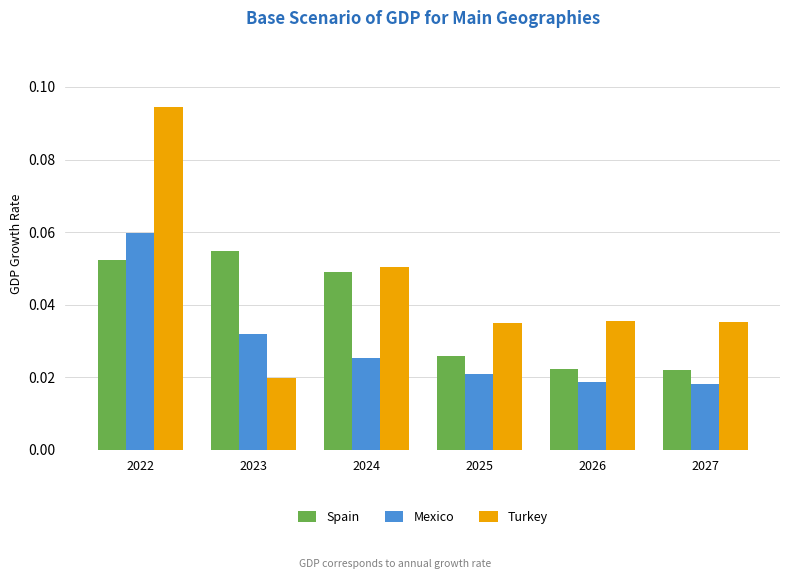

List the series in order of their peak value, lowest first.

Spain, Mexico, Turkey